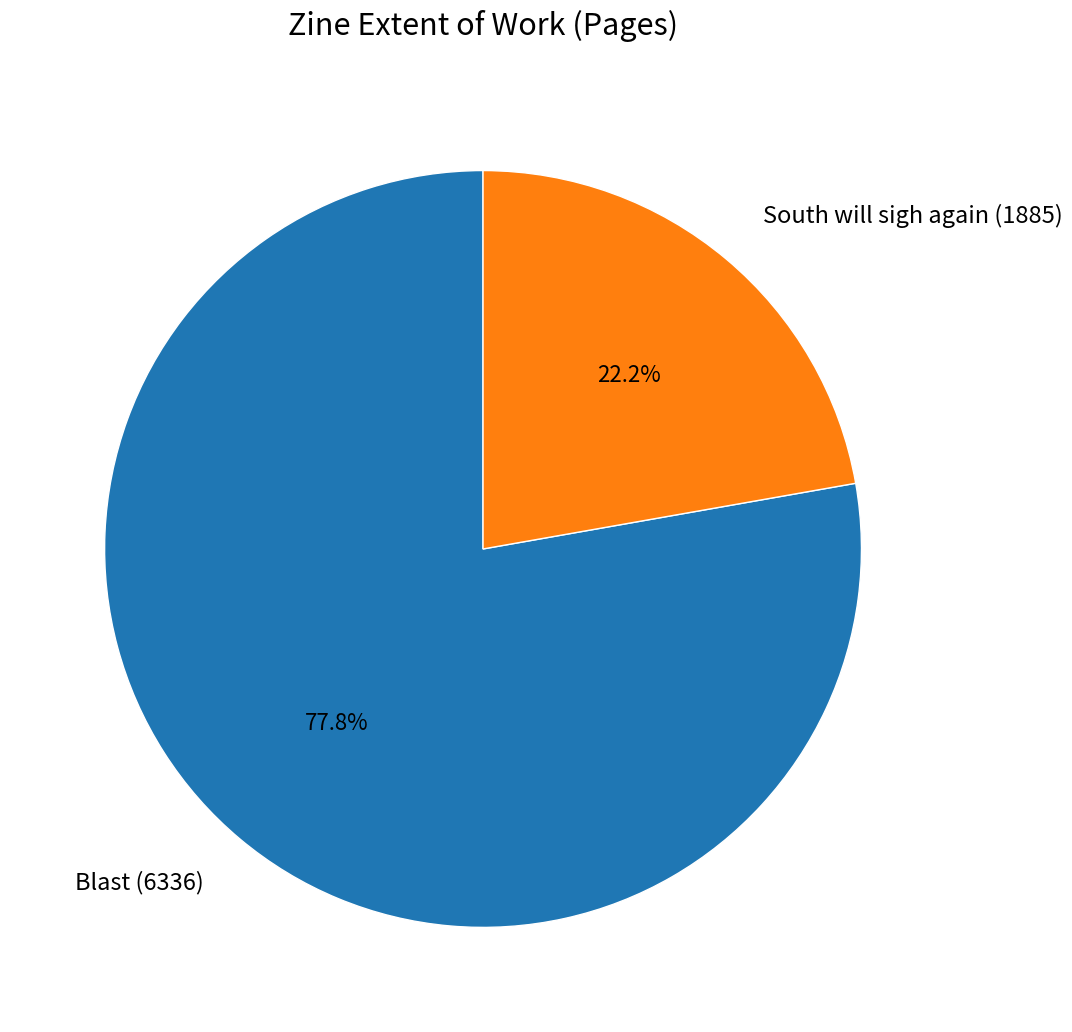

Does Blast (6336) represent more than half of the total?

Yes